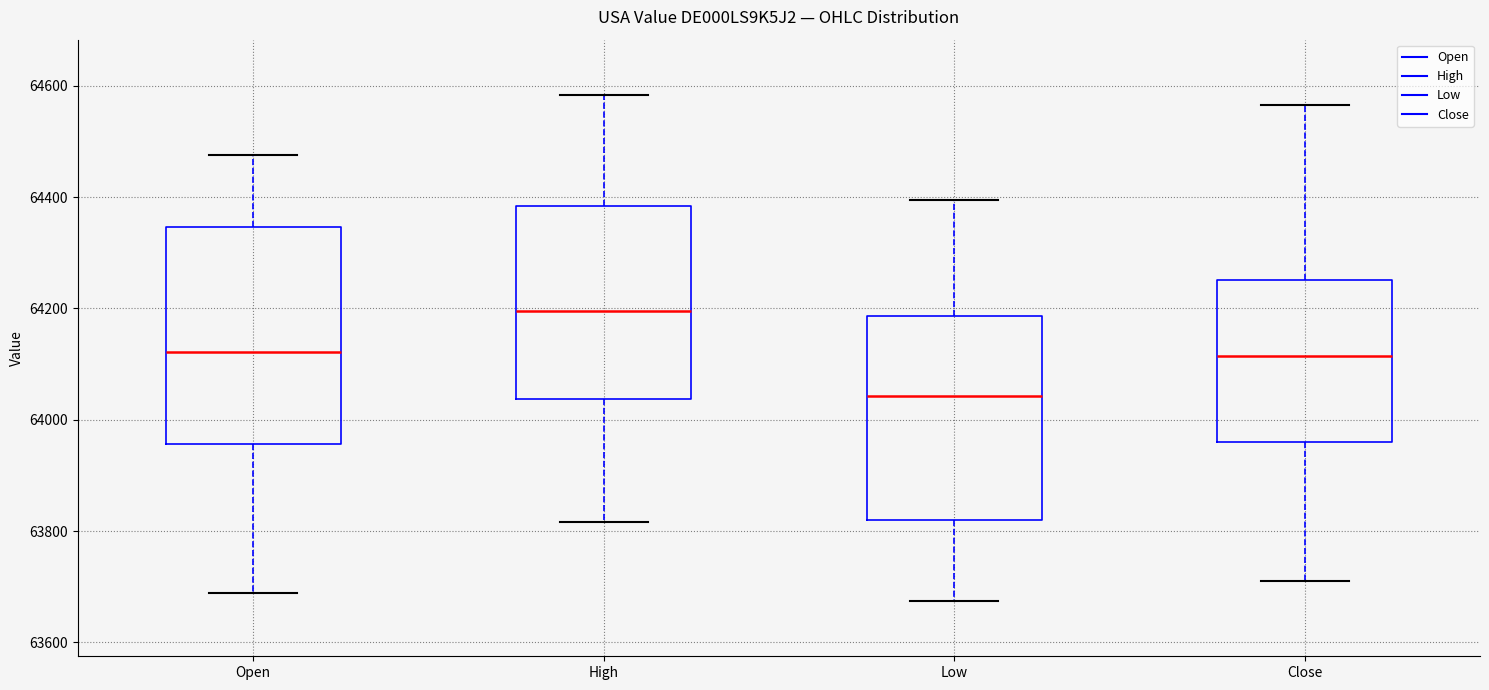

Where does the median line of the box for Low sit on the y-axis? The values are not printed on the chart, so give them approximately, as read against the axis.

64040